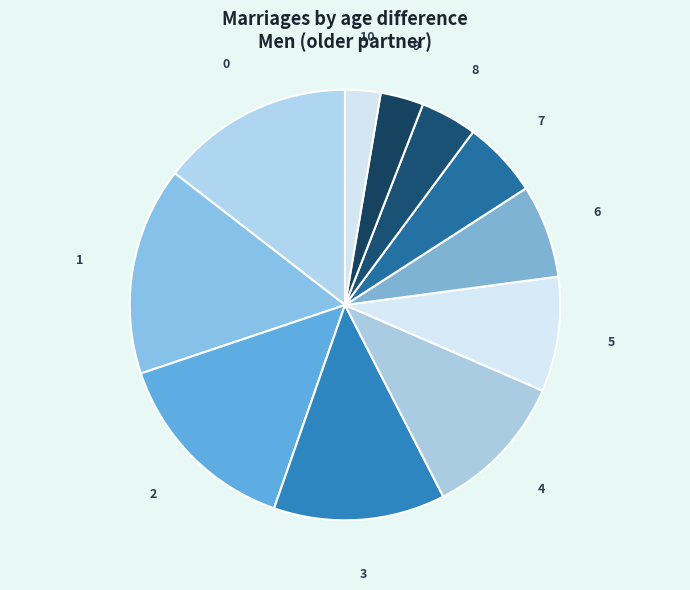

Combined, do 6 and 8 account for over 50%?

No